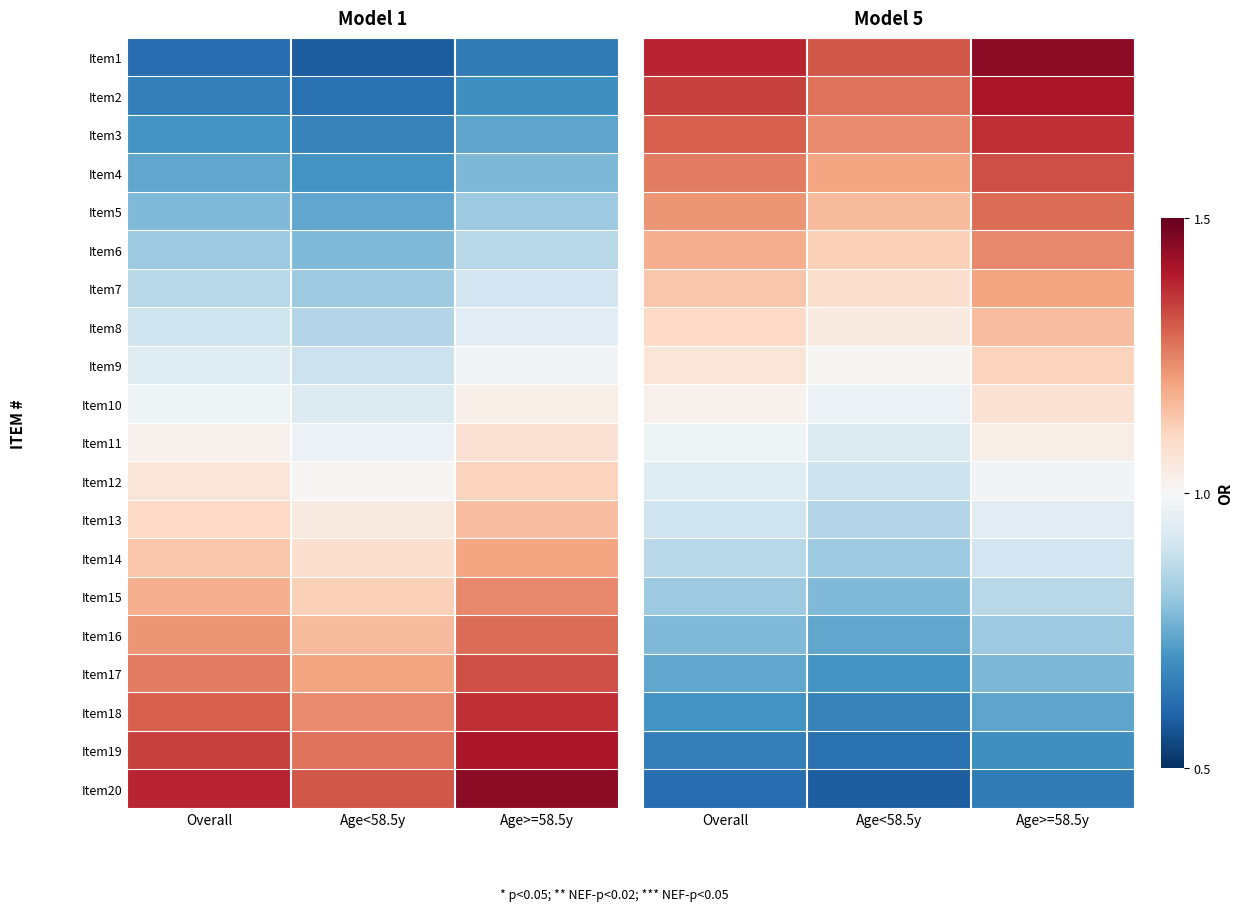

The Item18 series shows 1.0 at Age<58.5y. True or false?

False